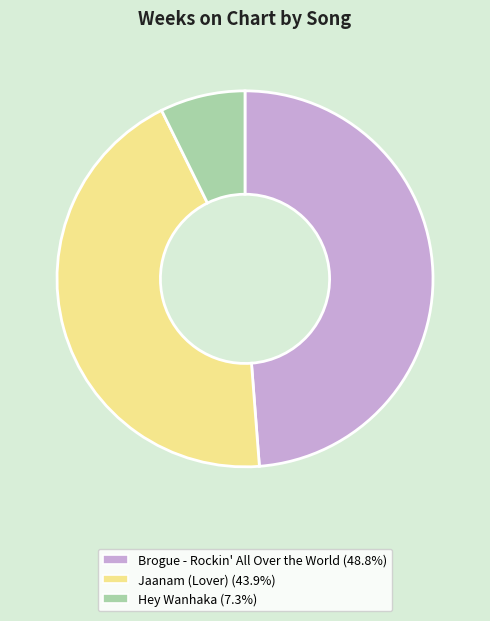

Is it true that Brogue - Rockin' All Over the World is 39% of the pie?

False